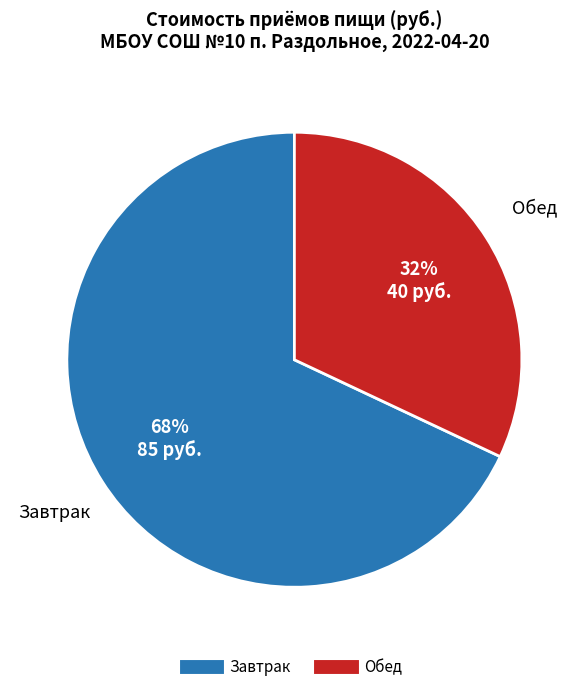

To the nearest percent, what portion does Обед represent?

32%